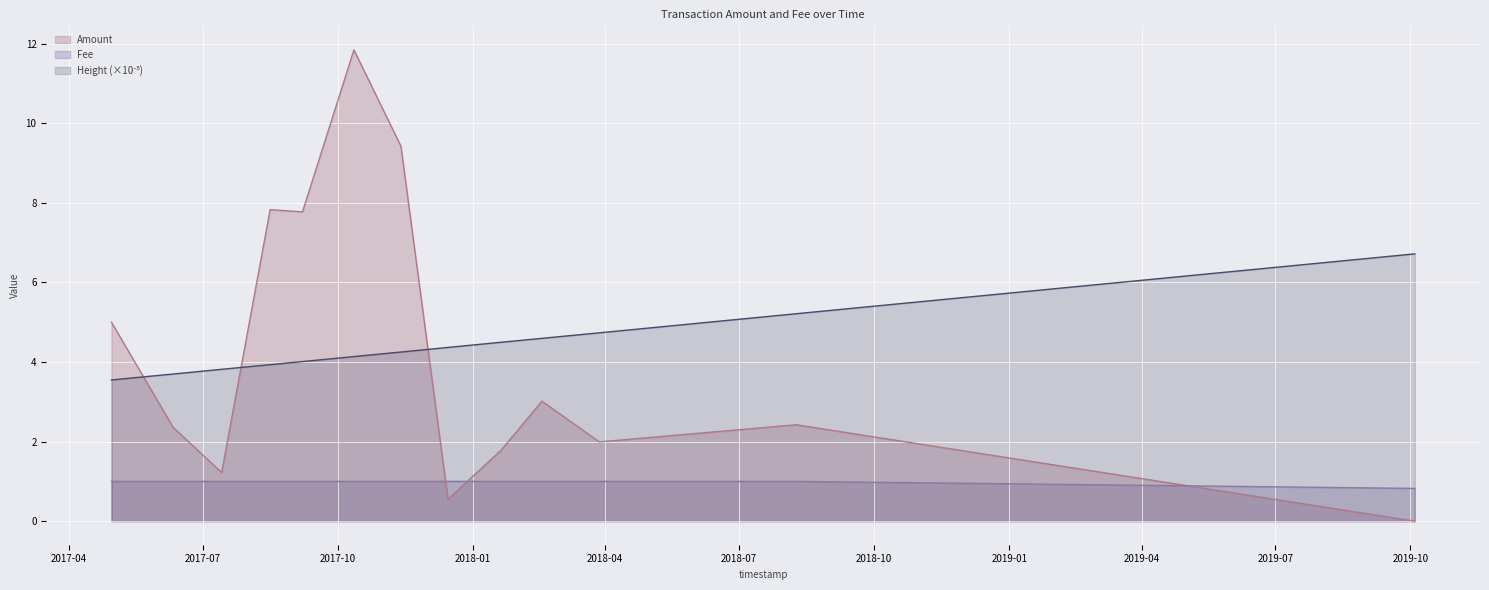

True or false: Height_norm and Fee cross at least once.

False